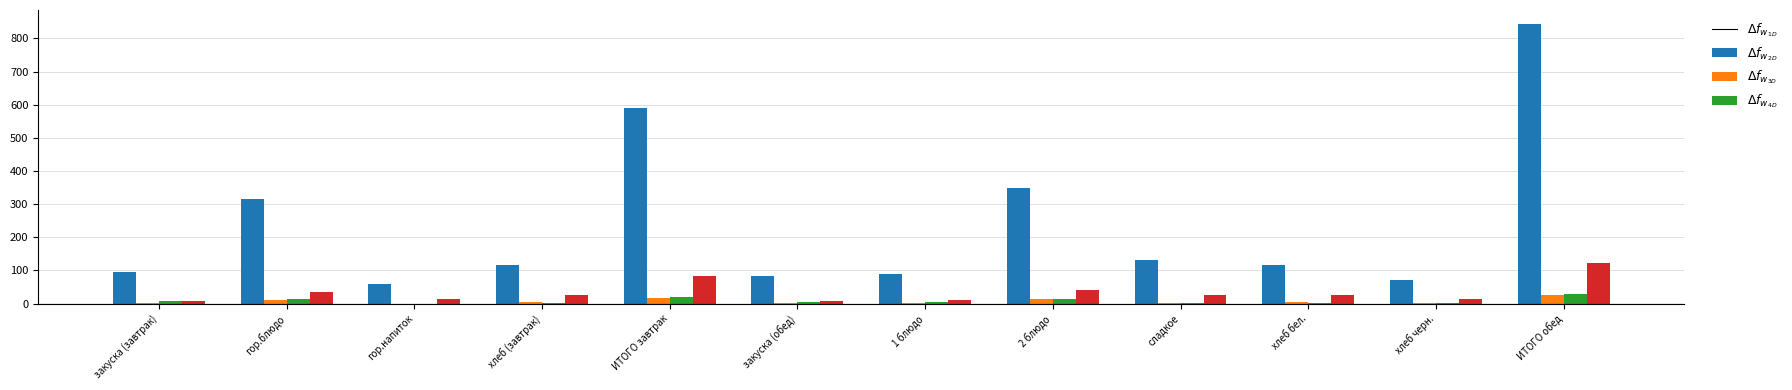

What is the greatest value displayed?

843.4